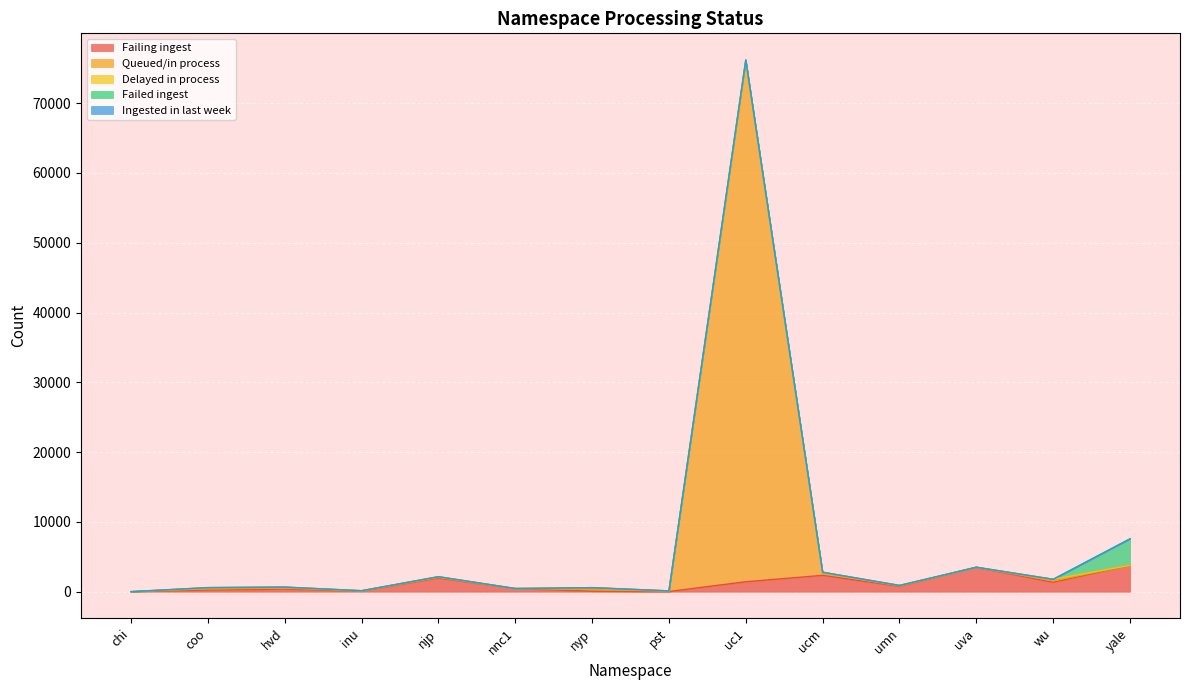

What is the label of the 12th point from the left?

uva